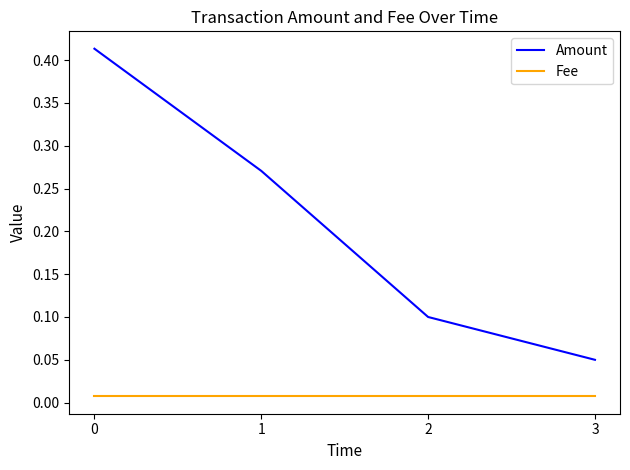

How many lines are shown in the chart?

2